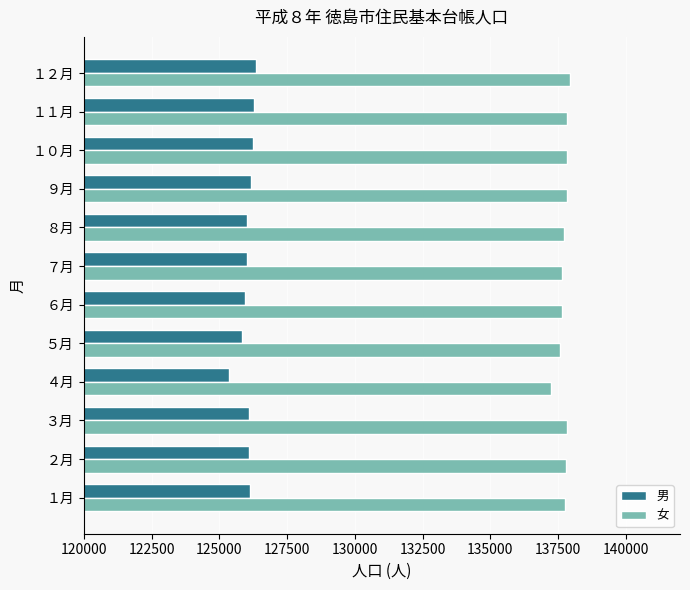

What is the approximate value of 男 at ４月, to the nearest 100?

125300